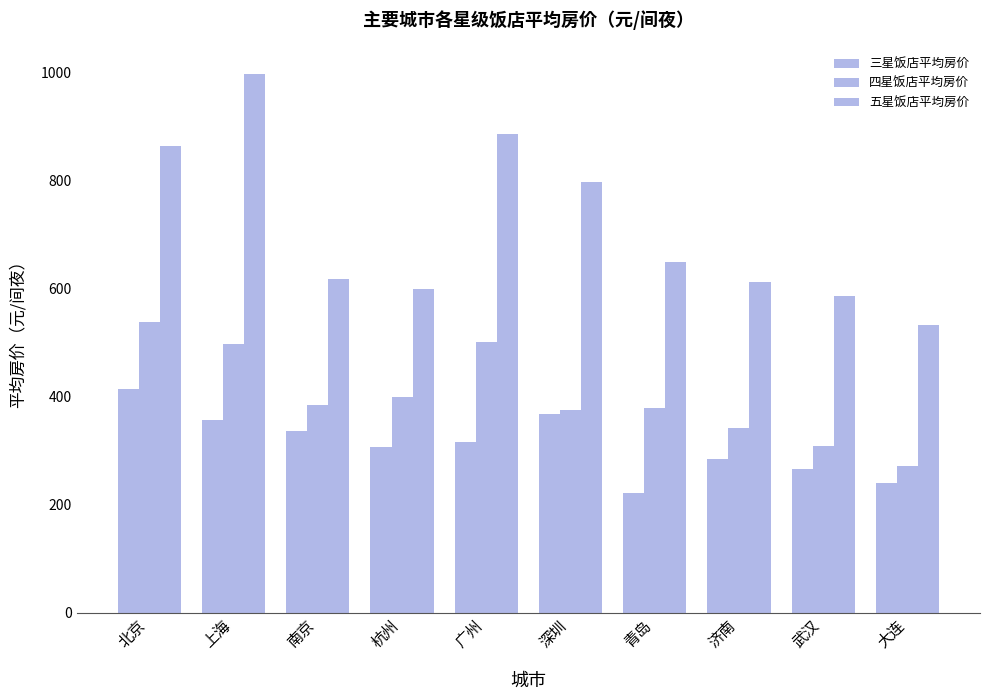

How many values in the 五星饭店平均房价 series are below 649?

5